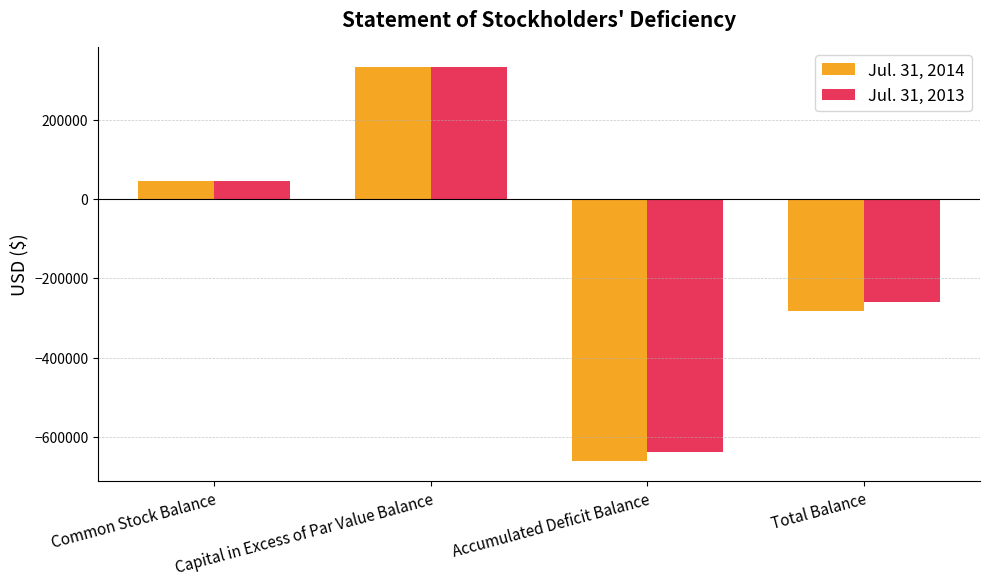

What is the value of the Jul. 31, 2014 bar at the 1st from the left?

45105